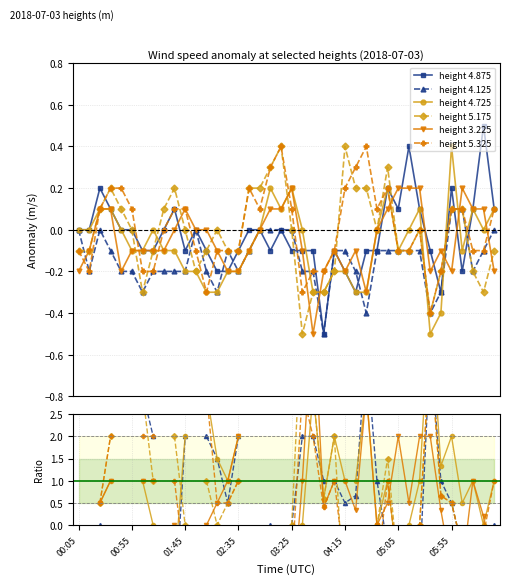

What position from the left is 05:55?

36